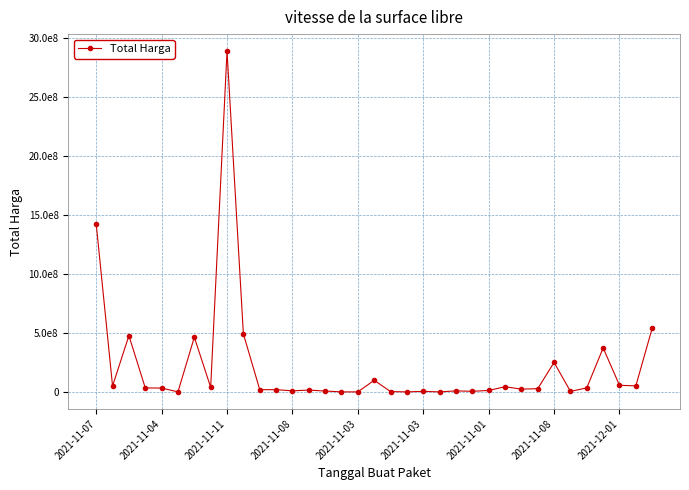

Does the chart have visible grid lines?

Yes